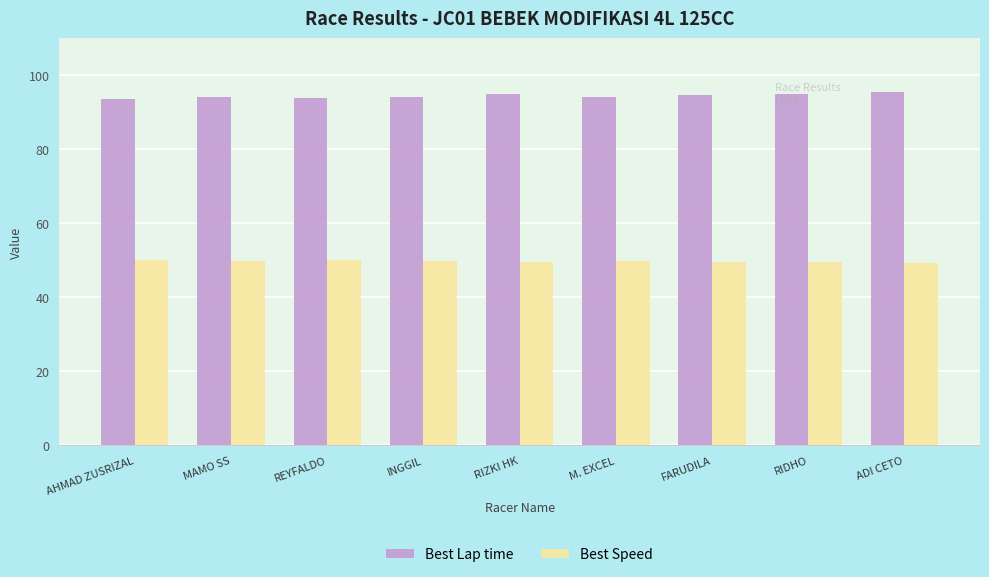

How many series are shown in this chart?

2